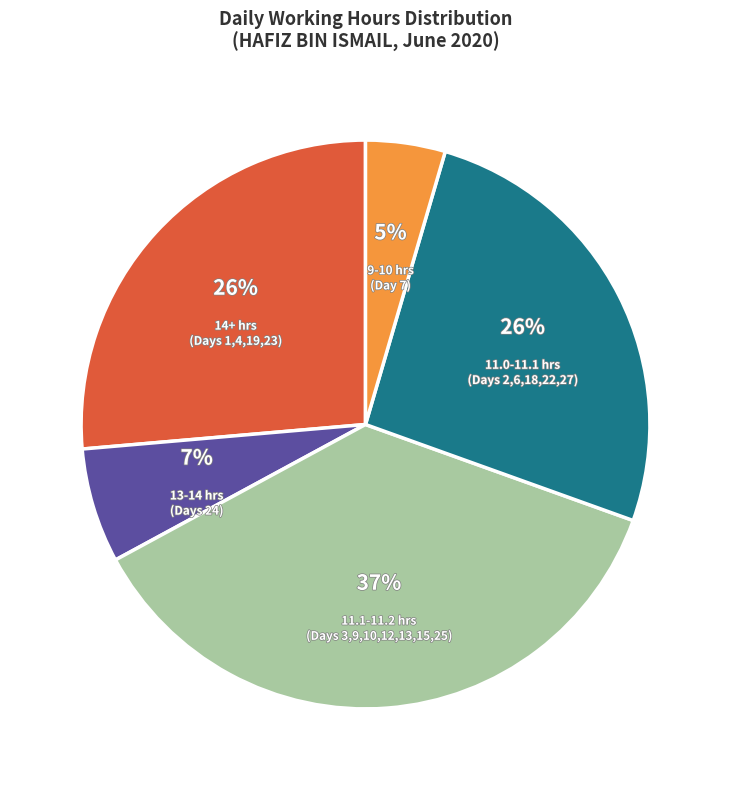

To the nearest percent, what is the average slice percentage?

20%